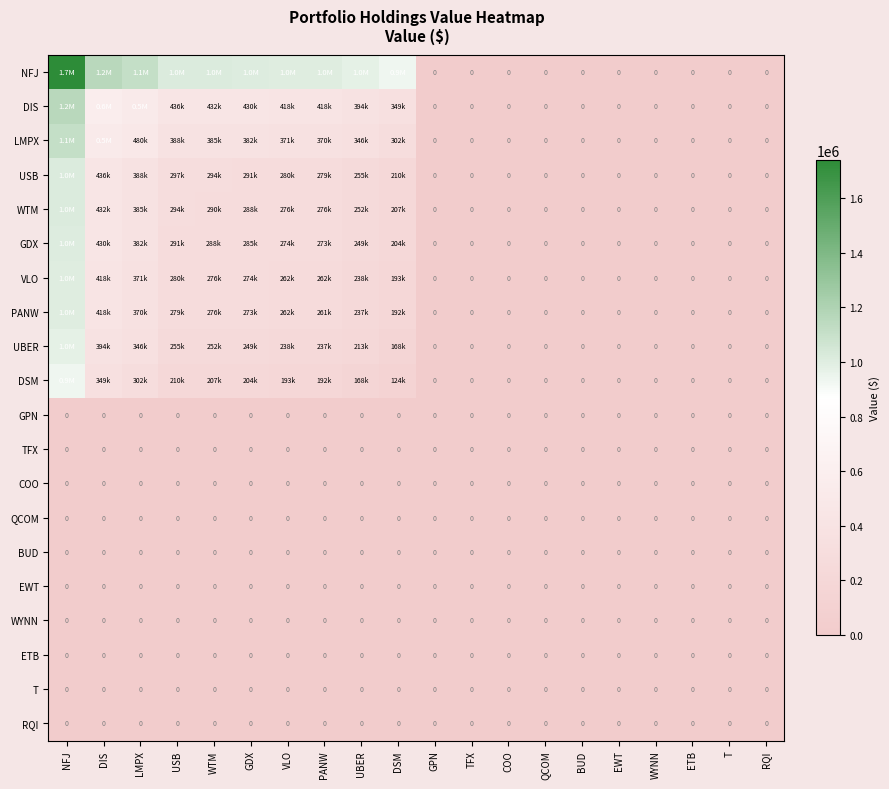

At how many categories does at least one series exceed 84850?

10